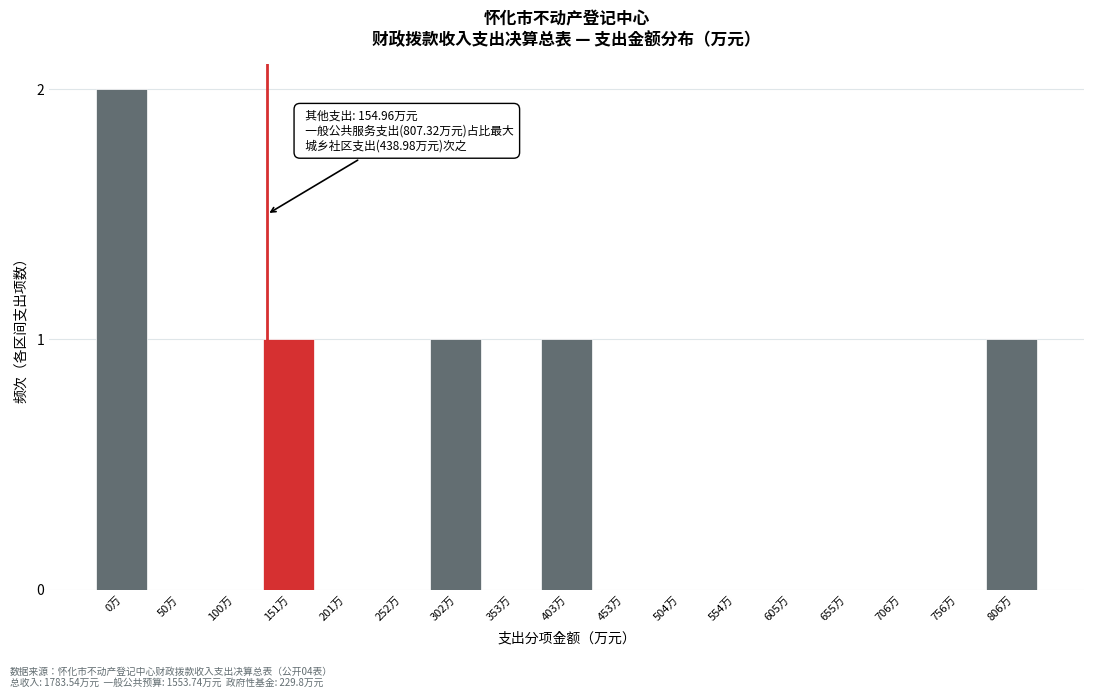

Reading right to left, list all the values displayed in this chart.

806万=1	756万=0	706万=0	655万=0	605万=0	554万=0	504万=0	453万=0	403万=1	353万=0	302万=1	252万=0	201万=0	151万=1	100万=0	50万=0	0万=2